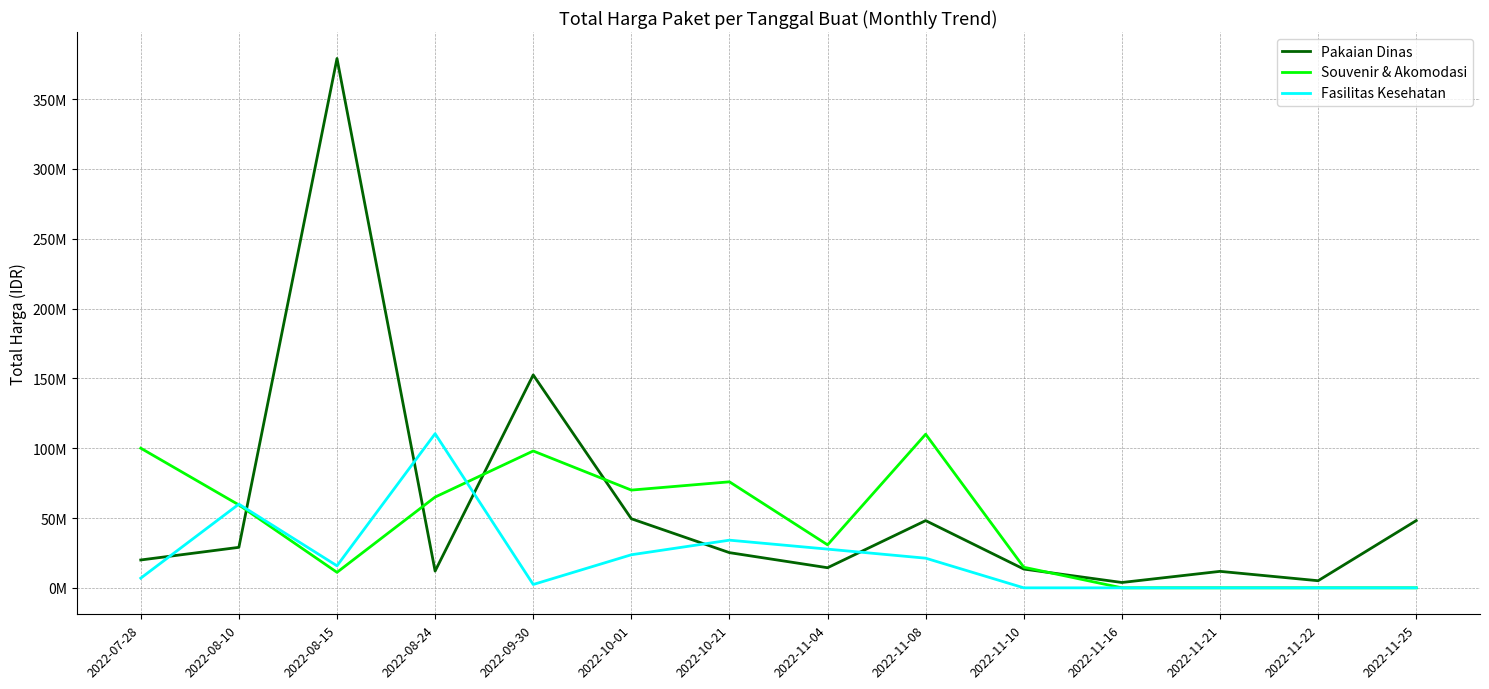

How many interior local valleys does the Pakaian Dinas series have?

4